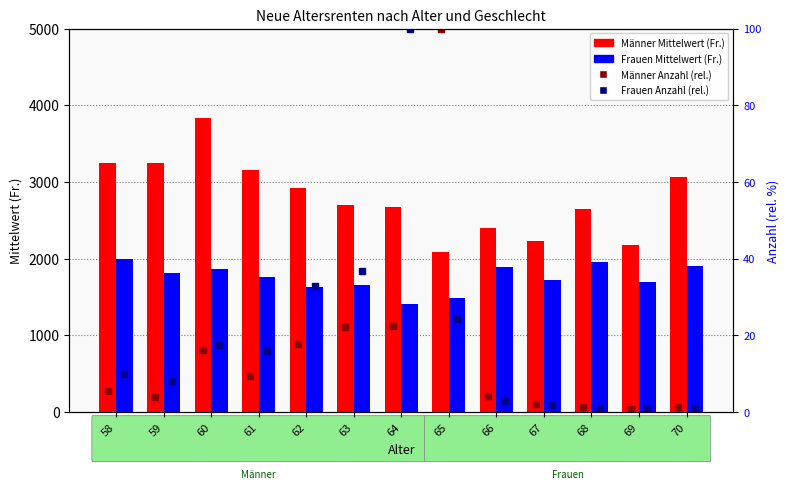

What value does the Männer Anzahl (rel.) series have at 61?

9.5